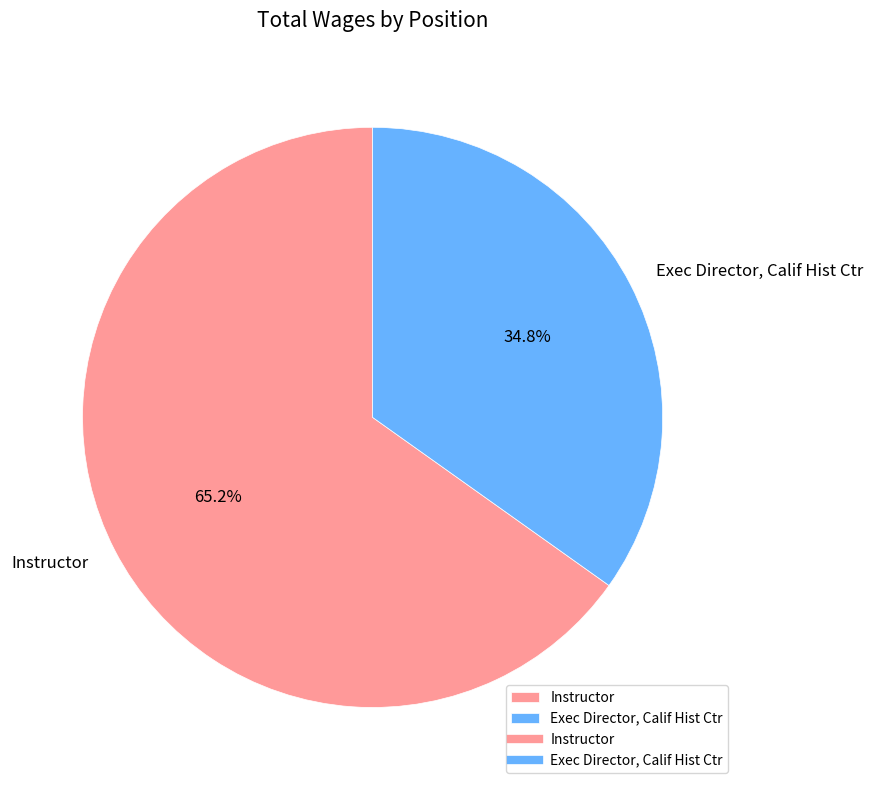

What is the ratio of the value at Instructor to the value at Exec Director, Calif Hist Ctr?

1.9